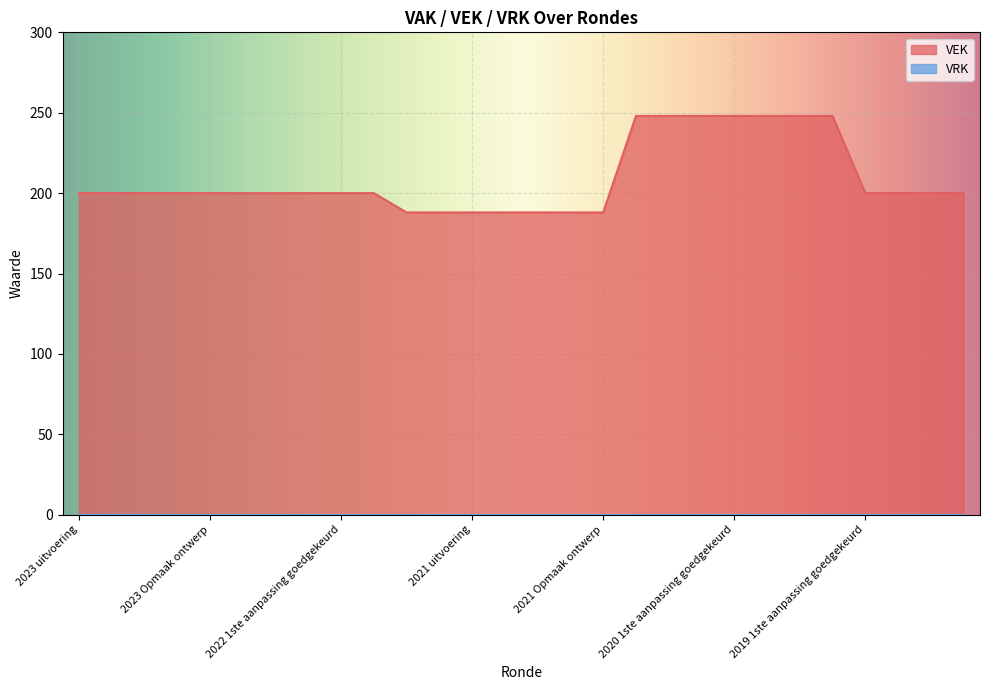

Reading left to right, extract all data points from this chart.

200	200	200	200	200	200	200	200	200	200	188	188	188	188	188	188	188	248	248	248	248	248	248	248	200	200	200	200